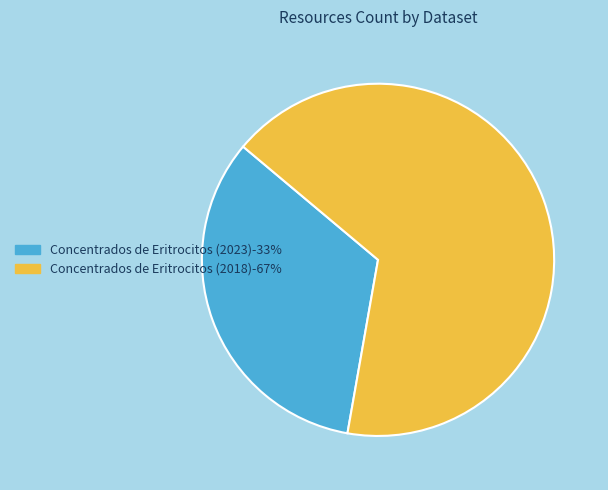

Do Concentrados de Eritrocitos (2018)-67% and Concentrados de Eritrocitos (2023)-33% together represent more than half of the pie?

Yes